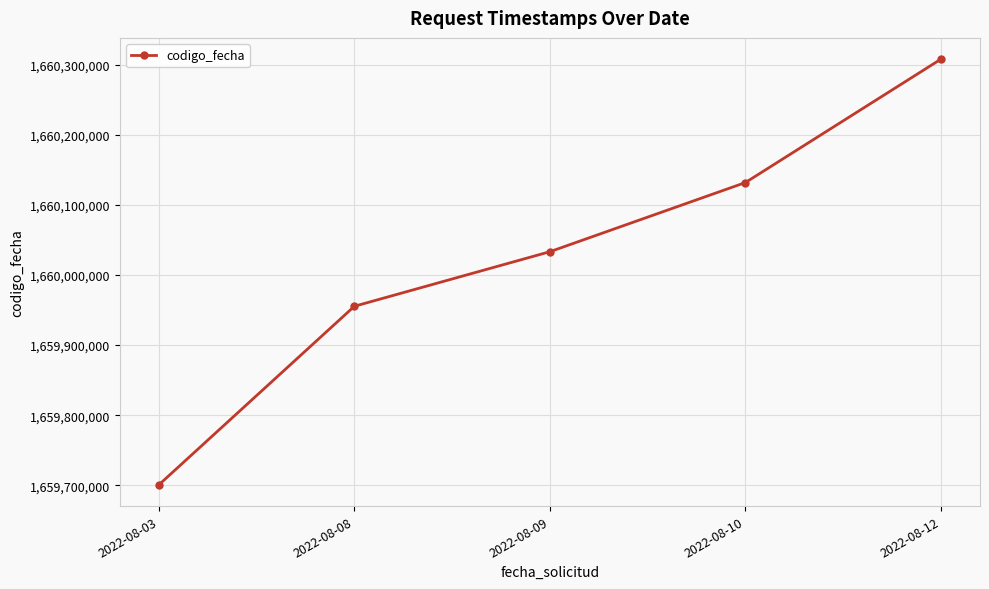

What is the sum of all values?

8300129752